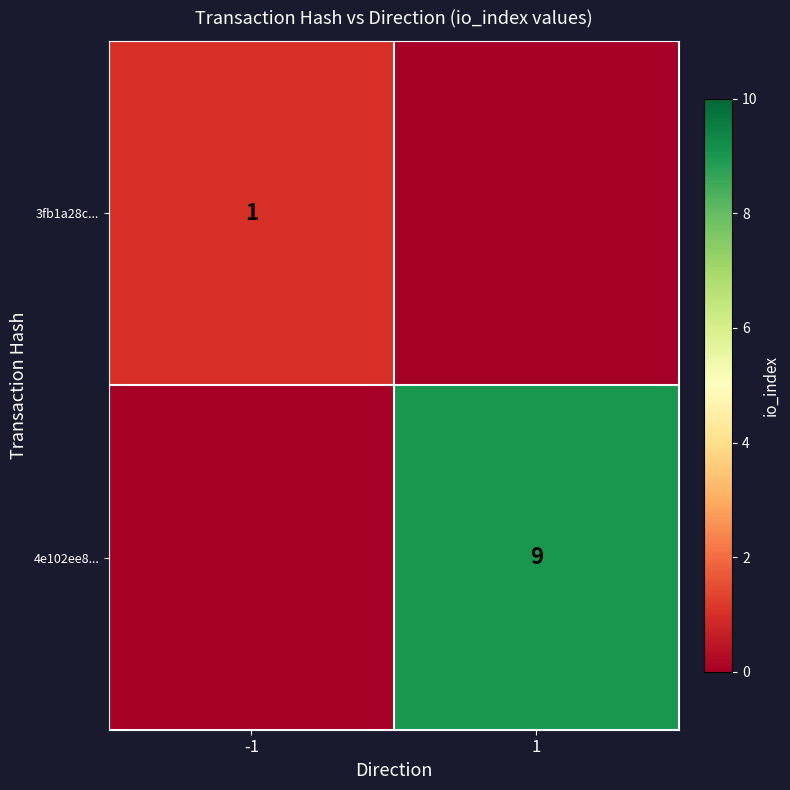

Is it true that 3fb1a28c... equals 0 at -1?

False